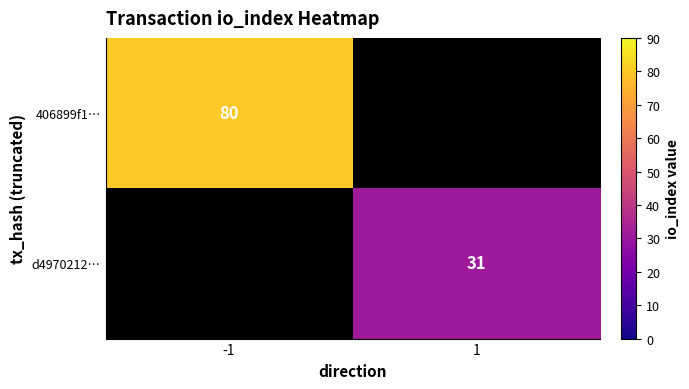

Is it true that d4970212… equals 51.0 at 1?

False